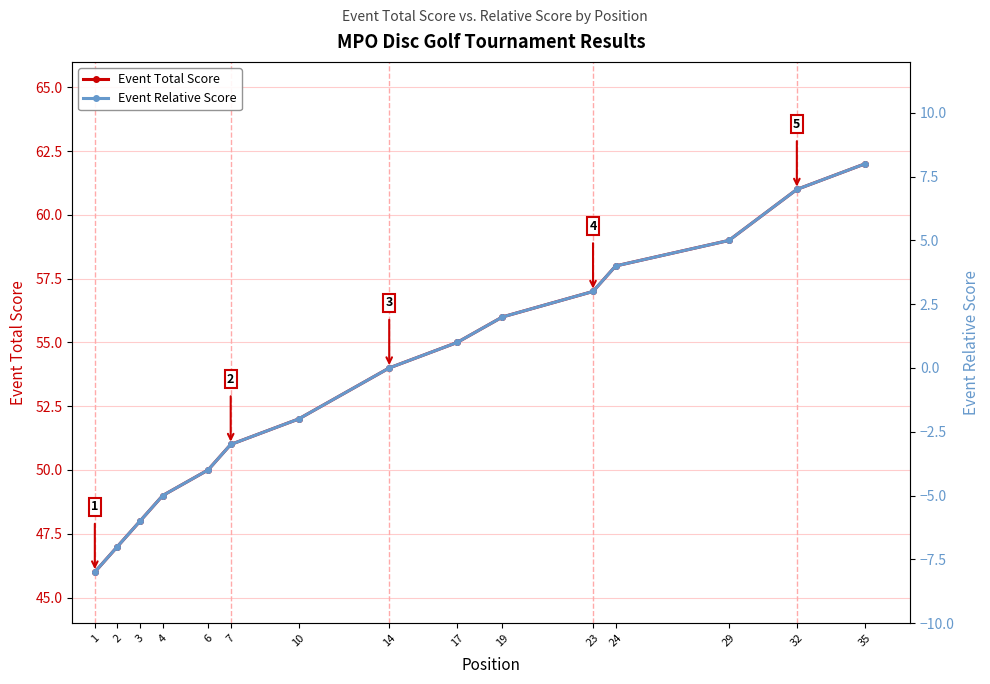

What is the total value across all series at 3?

42